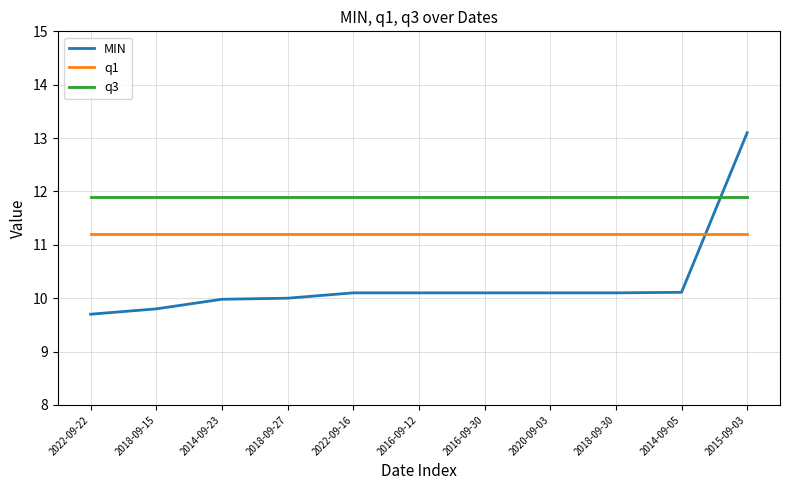

What is the maximum value for MIN?

13.1